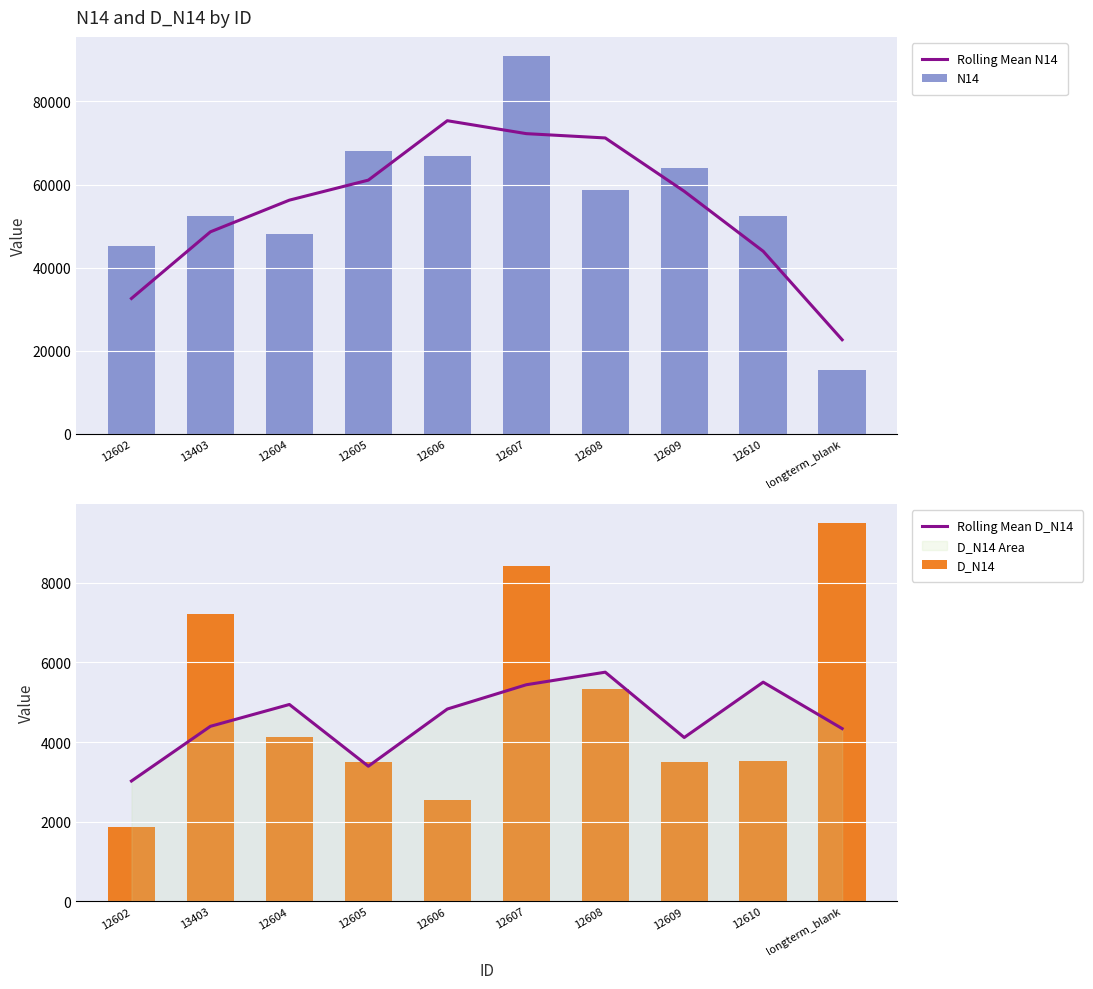

What is the spread (max minus min) of values at 12605?

64723.5